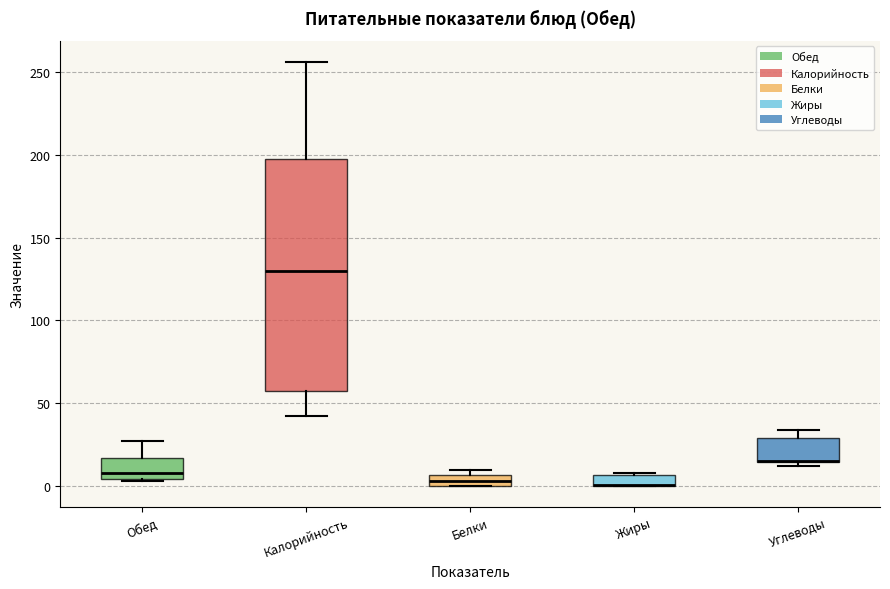

Where is the lower edge of the box for Калорийность on the y-axis? The values are not printed on the chart, so give them approximately, as read against the axis.

60